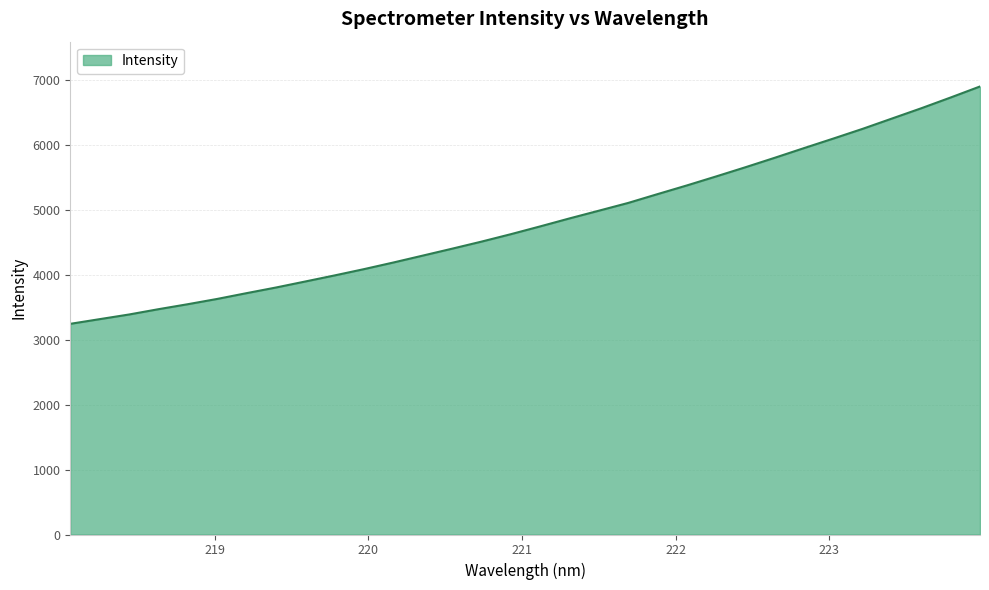

True or false: there are more than 2 points higher than both neighbors.

False